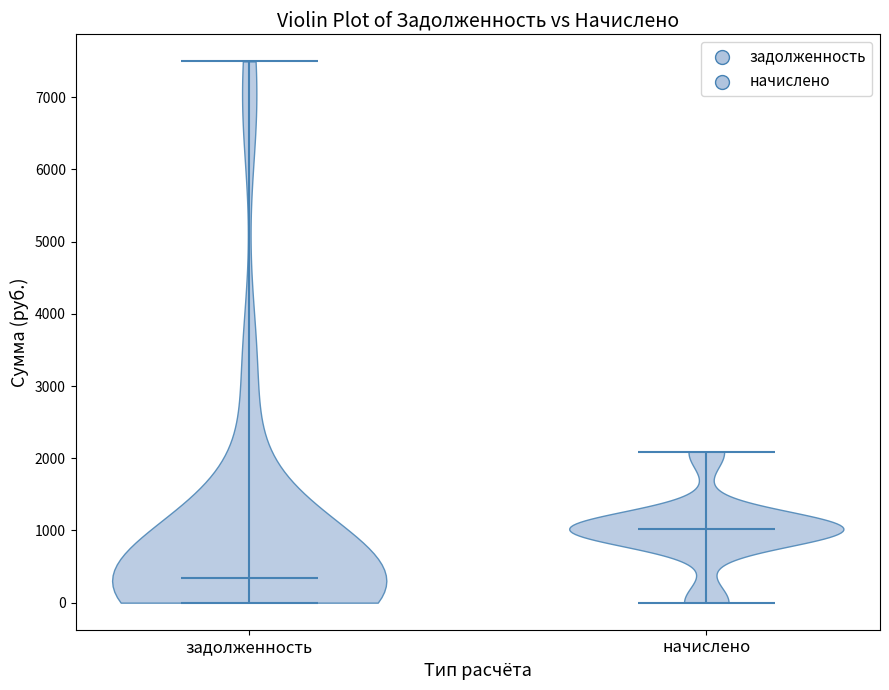

Which violin has the lowest median line?

задолженность